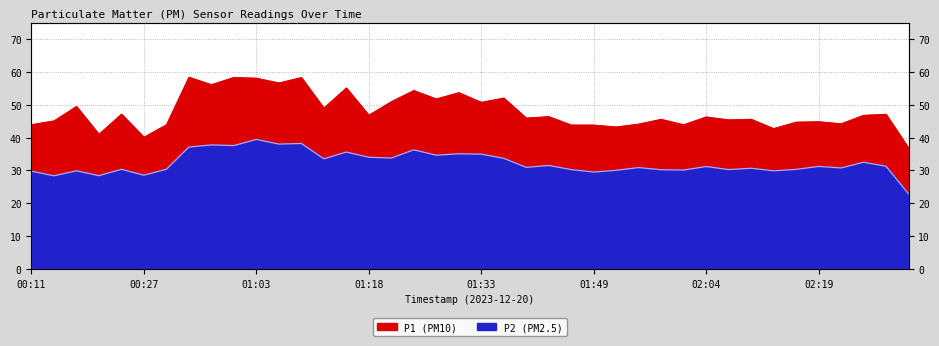

What is the smallest value displayed?

22.9